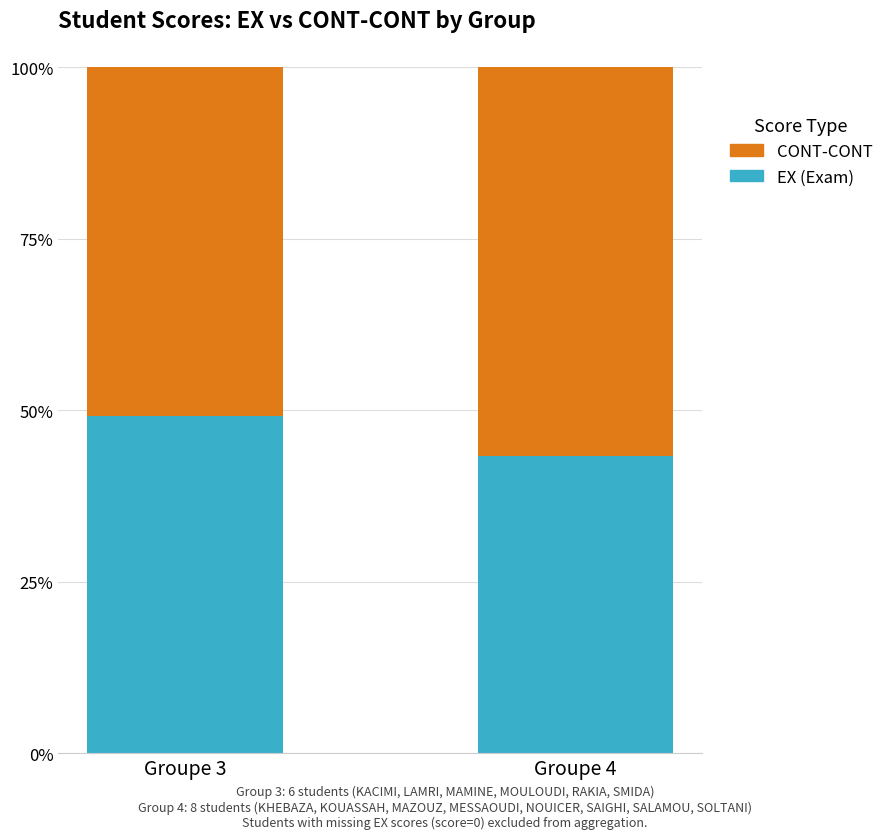

How many series are shown in this chart?

2